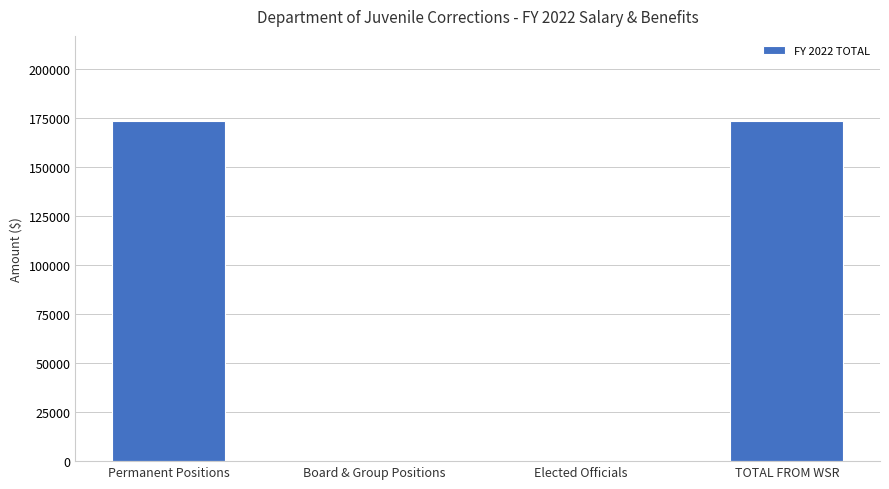

Read the value at TOTAL FROM WSR.

173549.3